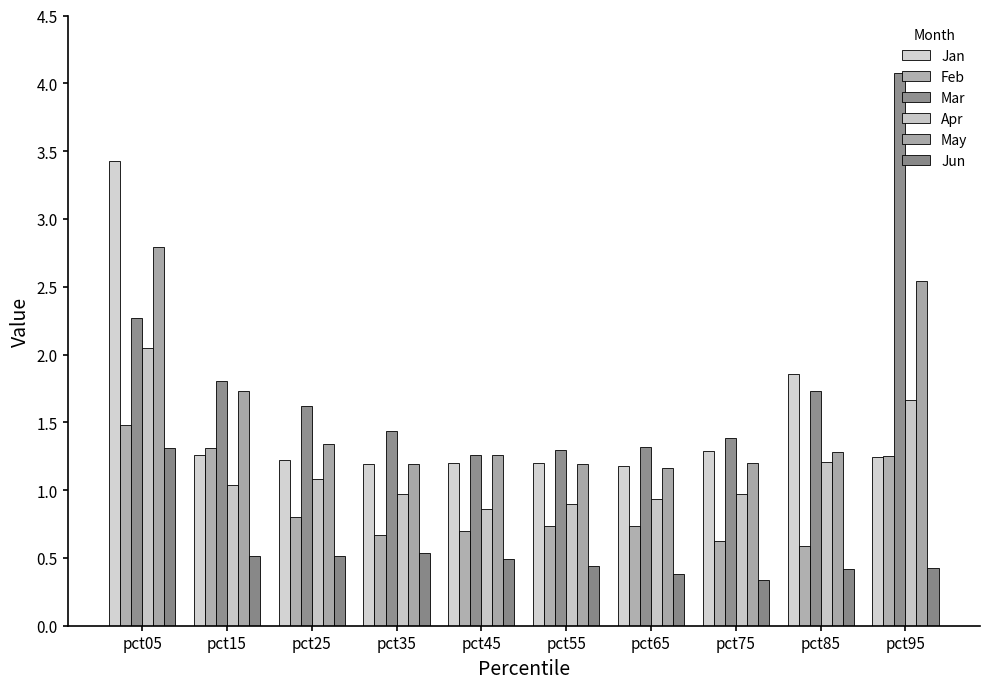

Where is Feb nearest to the value 1?

pct25